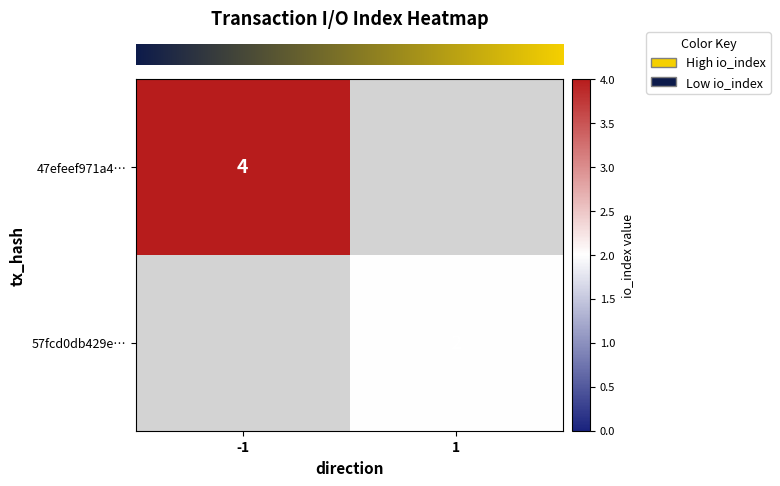

How many categories are shown in the chart?

2